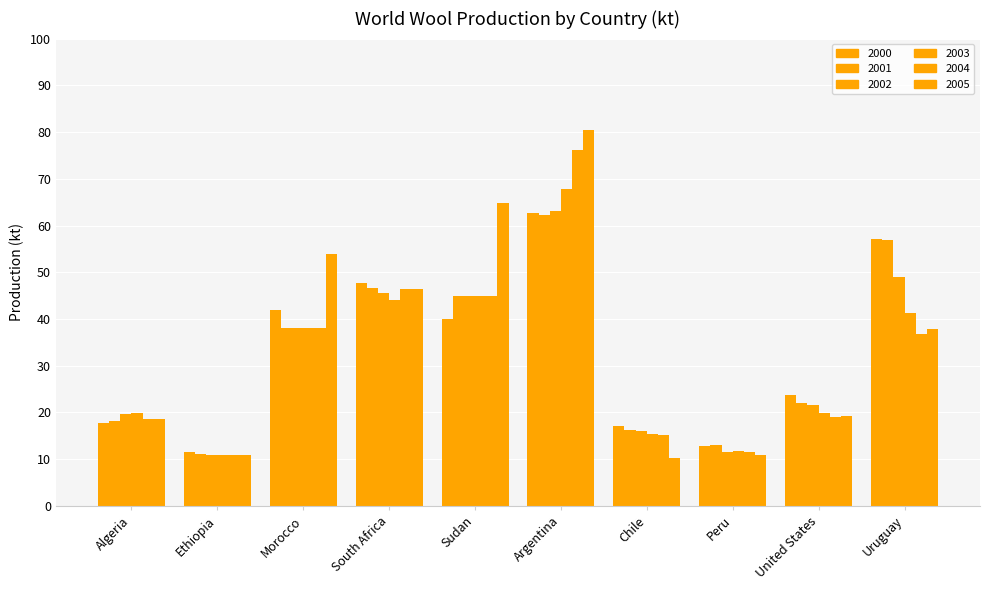

At how many categories does at least one series exceed 78?

1